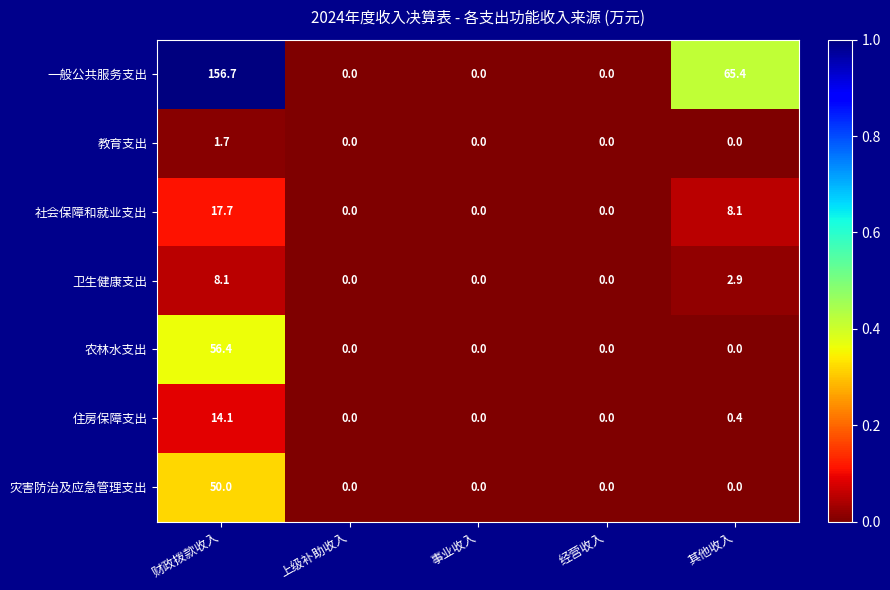

Between 财政拨款收入 and 经营收入, which series saw the biggest shift?

一般公共服务支出